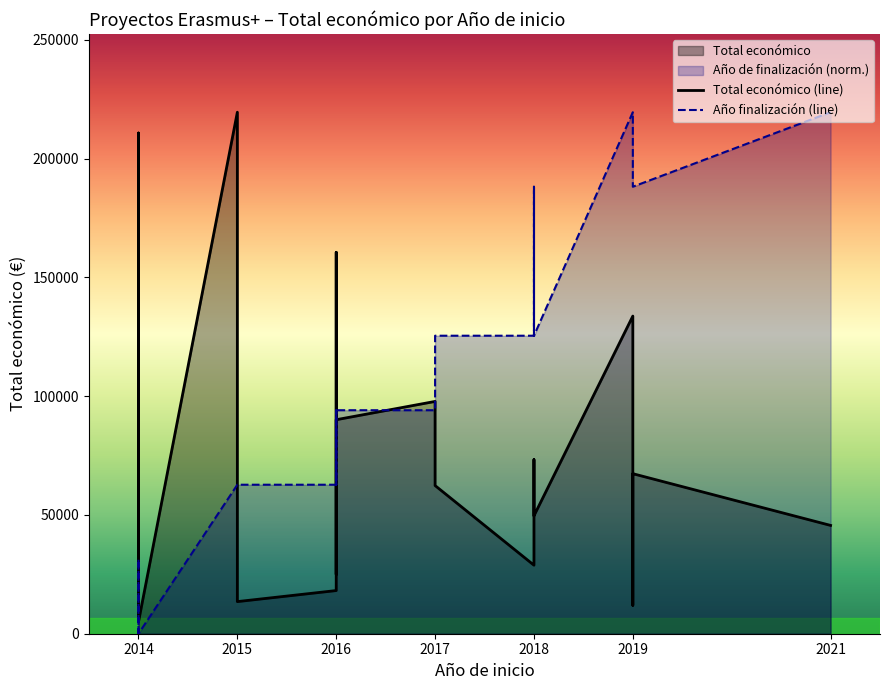

Which category has the lowest value across all series?

2014